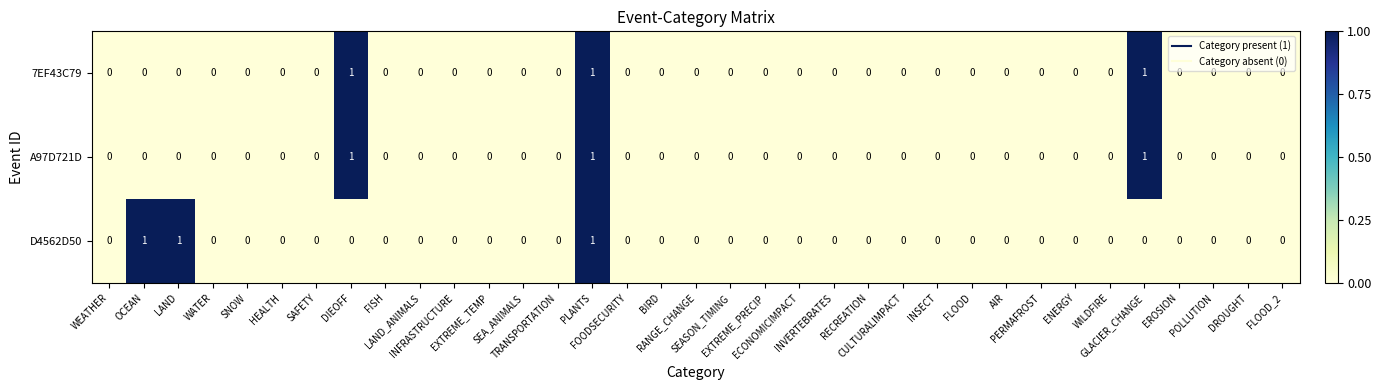

Count the A97D721D values in the range 0 to 1.

35